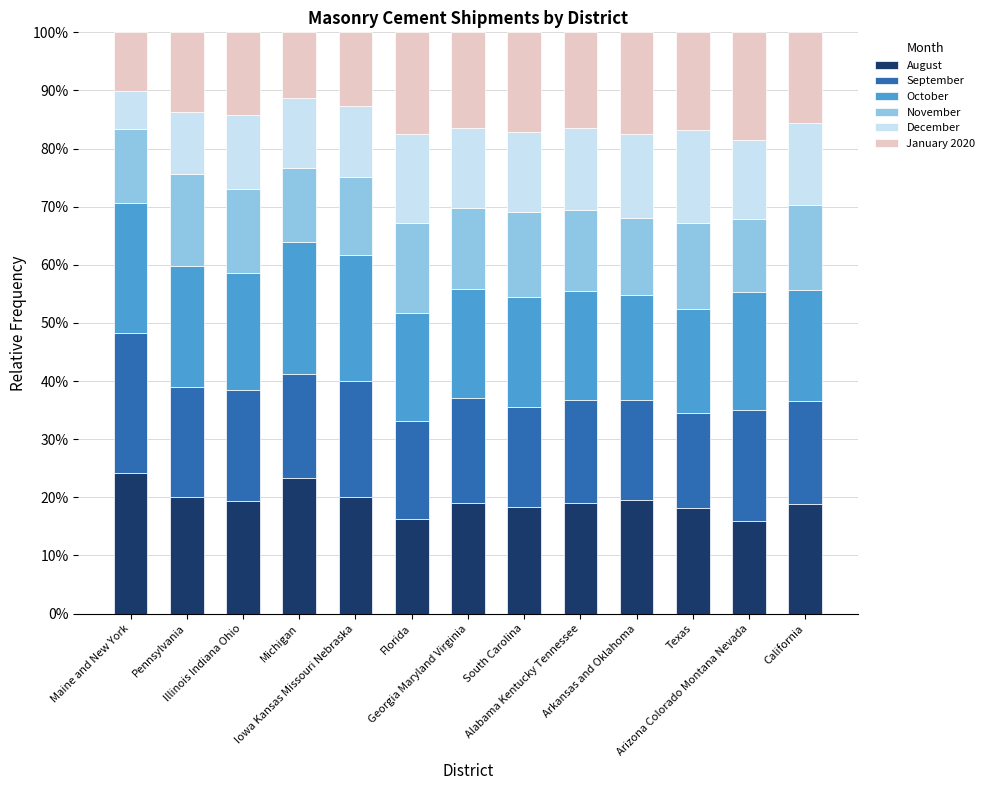

What is the difference between the maximum and minimum values in the August series?

8.3